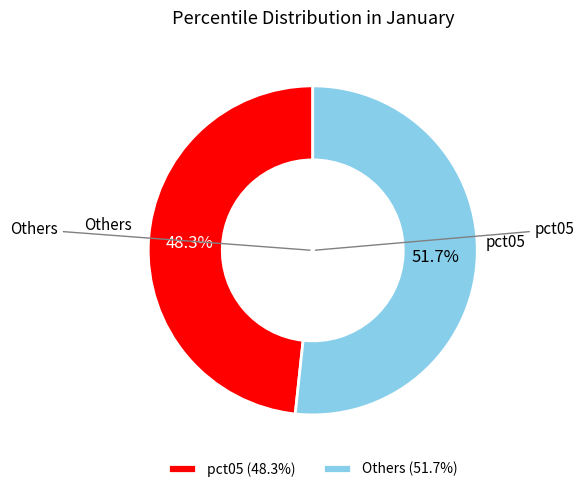

Between pct05 (48.3%) and Others (51.7%), which is larger?

Others (51.7%)